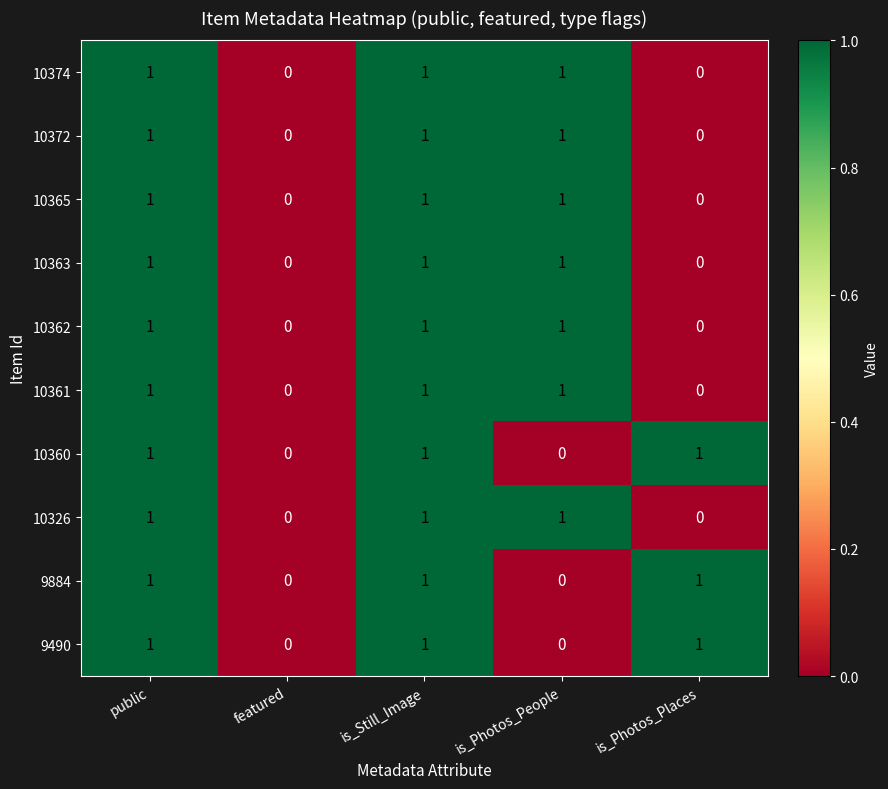

Count the 10360 values in the range 0 to 1.

5